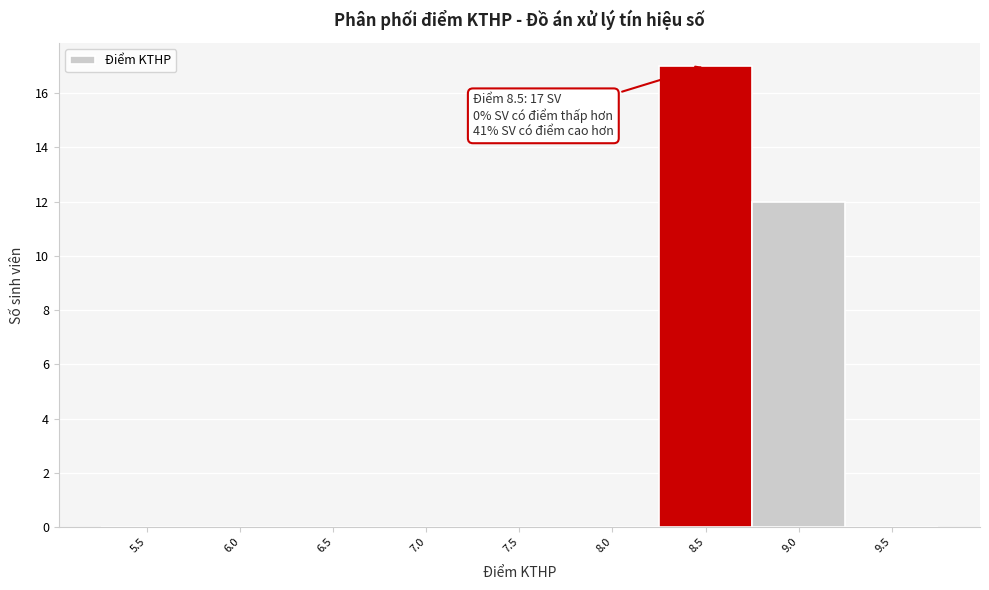

Reading right to left, transcribe all the data shown in this chart.

9.5=0	9.0=12	8.5=17	8.0=0	7.5=0	7.0=0	6.5=0	6.0=0	5.5=0